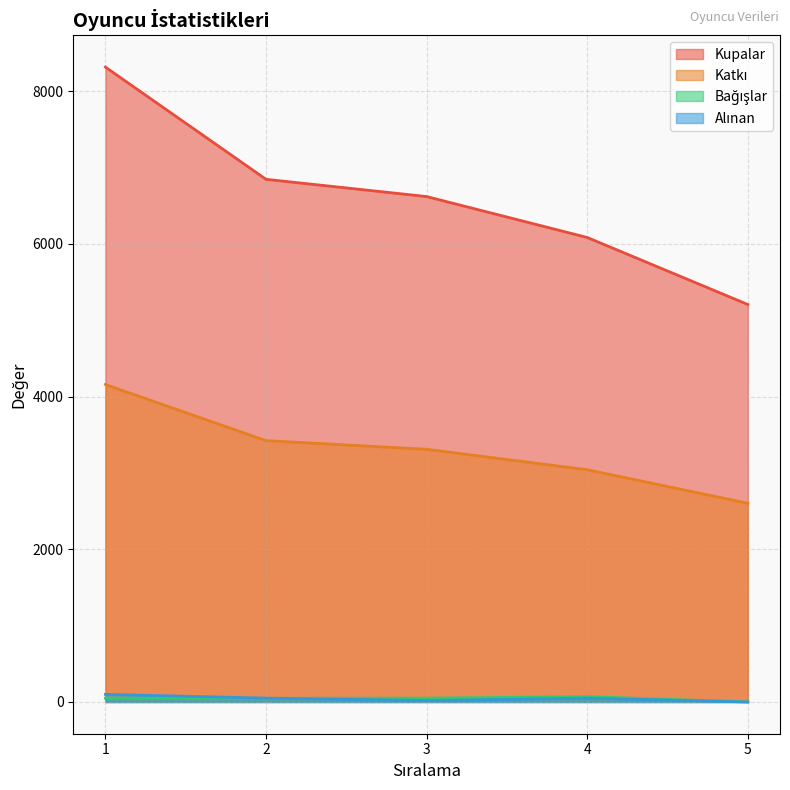

How many lines are shown in the chart?

4